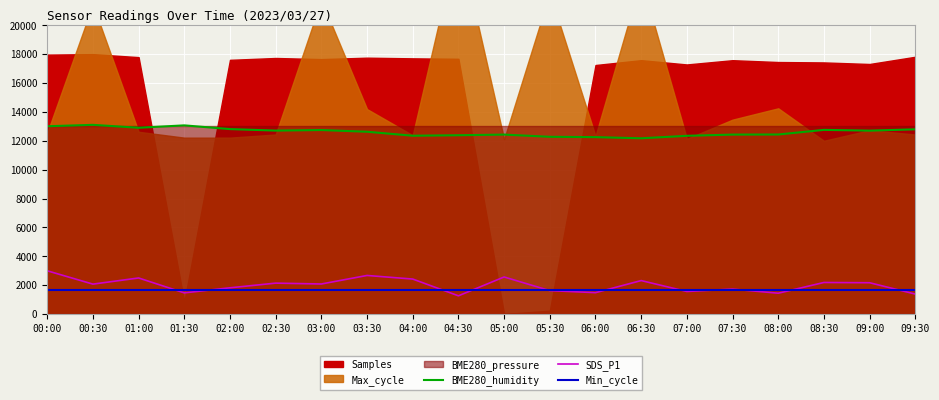

Which has a higher value, 05:00 or 00:30?

00:30